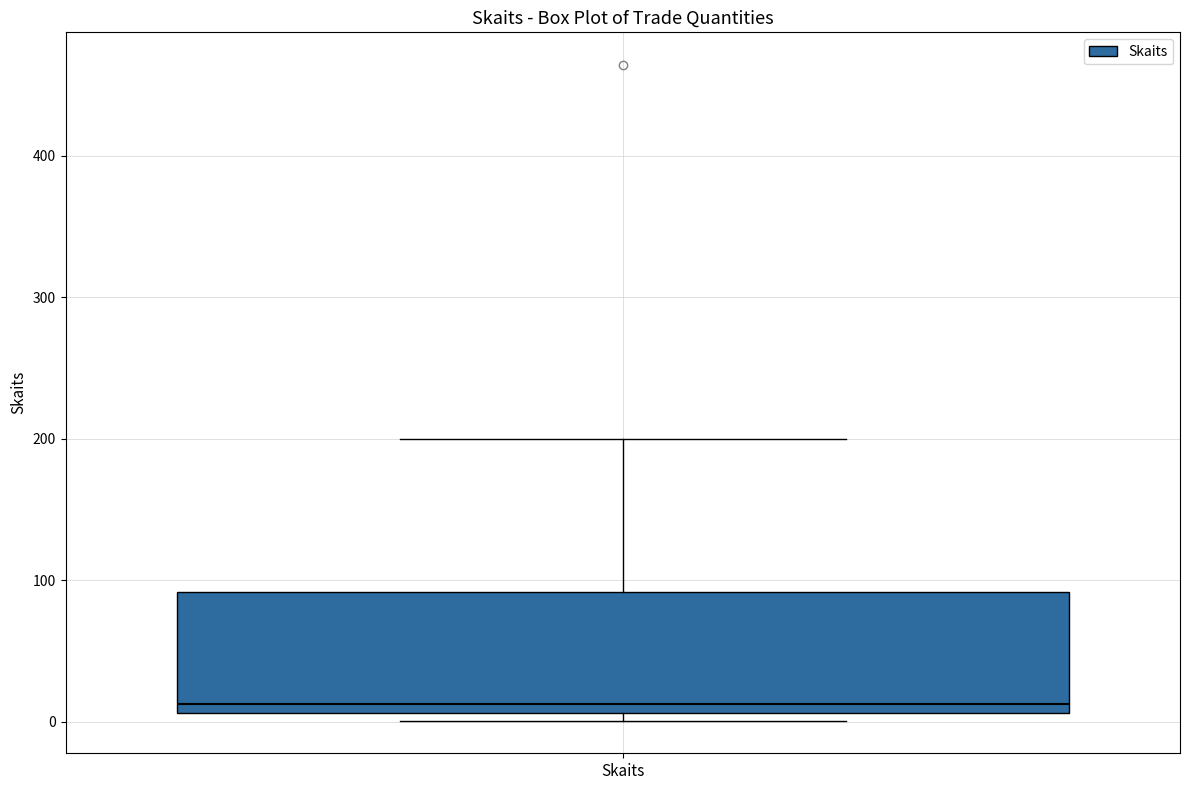

Read this box plot against the y-axis: the position of the median line, the range covered by the box, and the ends of both whiskers. The values are not printed on the chart, so give them approximately, as read against the axis.

median 10 (just above the box's lower edge), box 10 to 90, whiskers 0 to 200